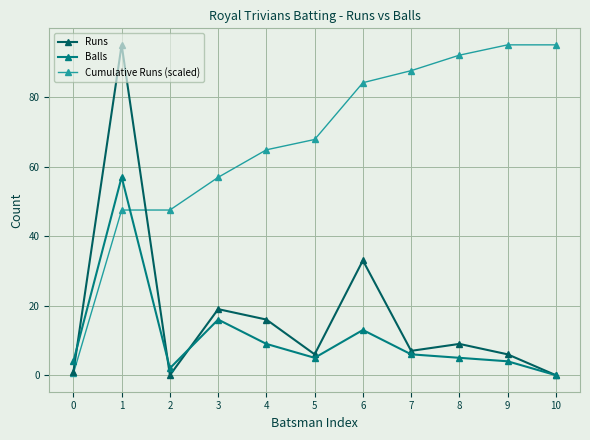

True or false: Runs has more than 2 points higher than both neighbors.

True